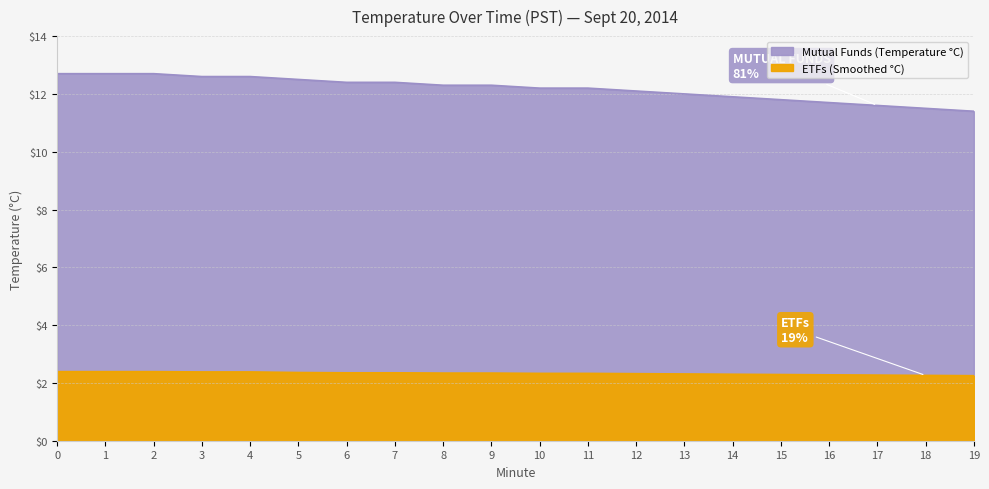

True or false: Mutual Funds (Temperature °C) and ETFs (Smoothed °C) cross at least once.

False